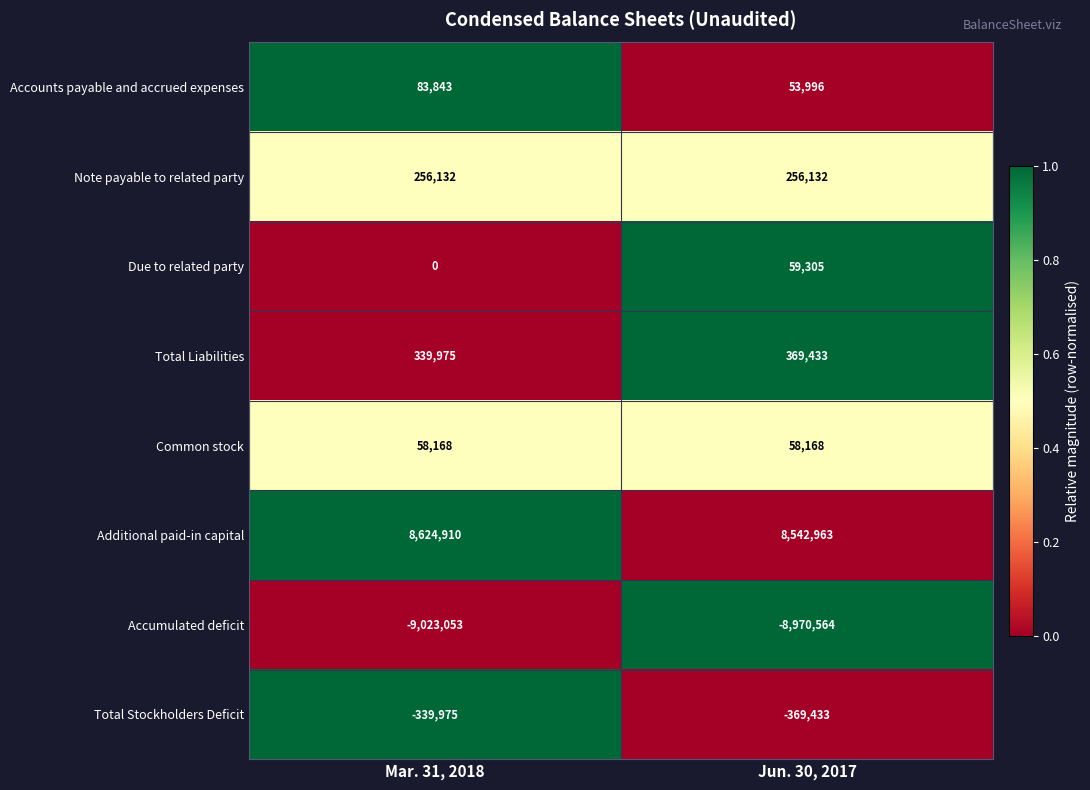

Reading left to right, what are all the values shown in this chart?

Accounts payable and accrued expenses: Mar. 31, 2018=83843	Jun. 30, 2017=53996
Note payable to related party: Mar. 31, 2018=256132	Jun. 30, 2017=256132
Due to related party: Mar. 31, 2018=0	Jun. 30, 2017=59305
Total Liabilities: Mar. 31, 2018=339975	Jun. 30, 2017=369433
Common stock: Mar. 31, 2018=58168	Jun. 30, 2017=58168
Additional paid-in capital: Mar. 31, 2018=8624910	Jun. 30, 2017=8542963
Accumulated deficit: Mar. 31, 2018=-9023053	Jun. 30, 2017=-8970564
Total Stockholders Deficit: Mar. 31, 2018=-339975	Jun. 30, 2017=-369433